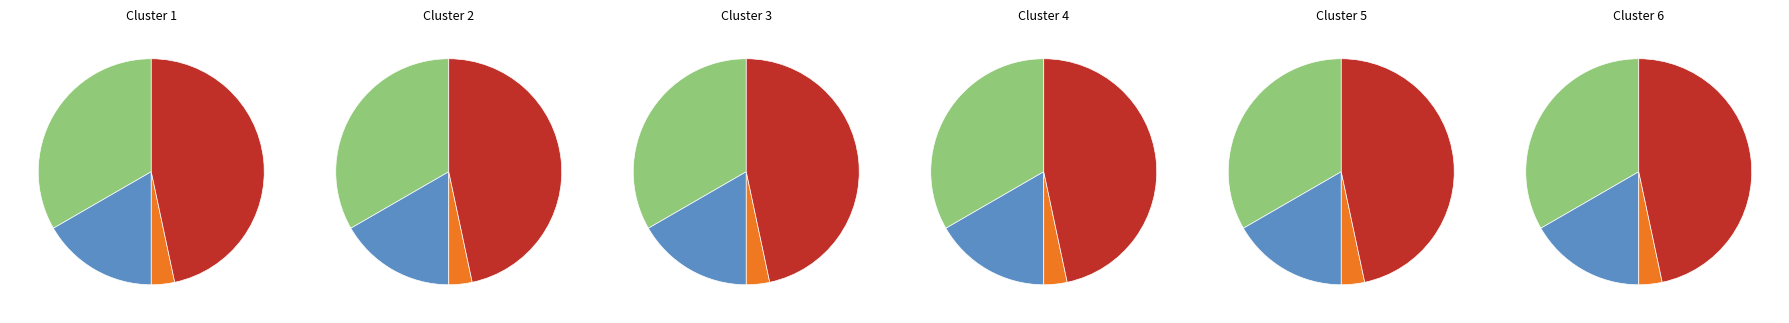

To the nearest percent, what percentage of the pie is 01?

17%